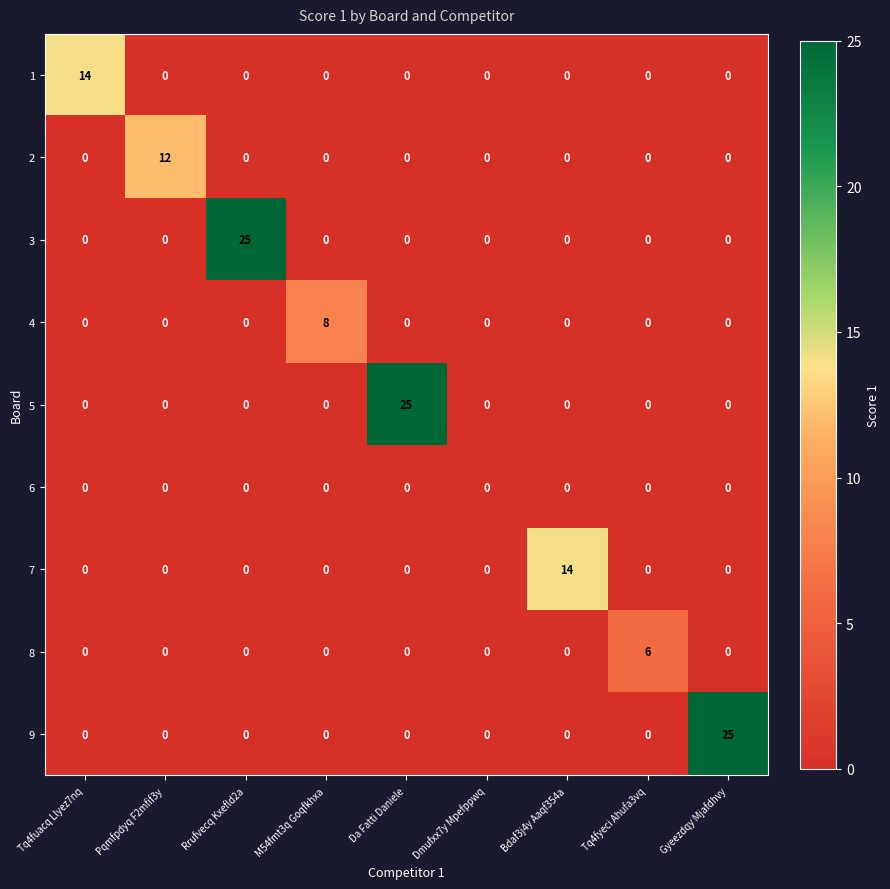

What is the highest value of the 3 series?

25